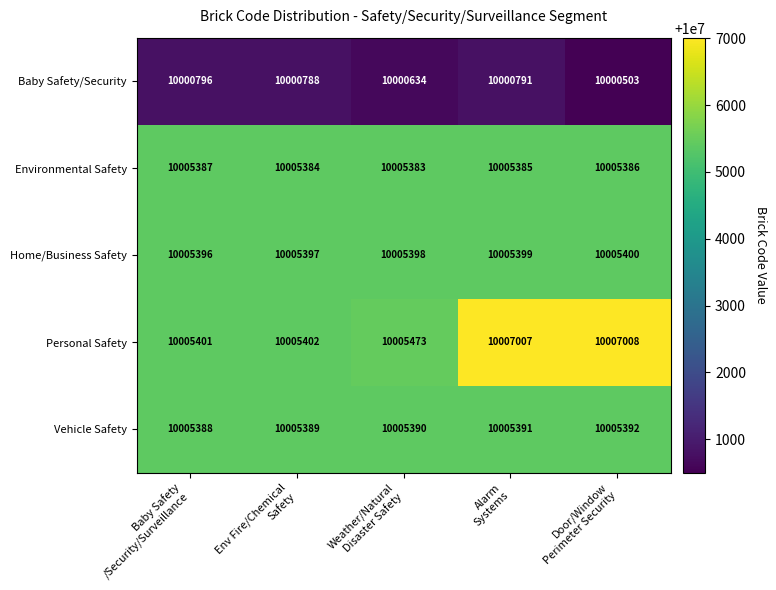

What is the highest value of the Environmental Safety series?

10005387